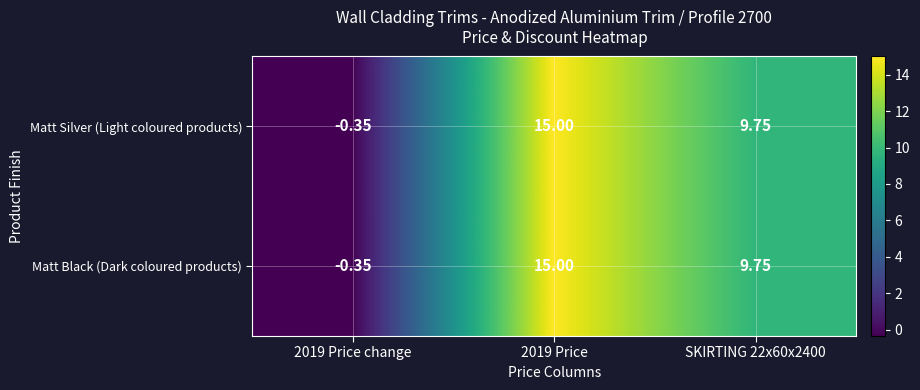

At how many categories does at least one series exceed 13?

1